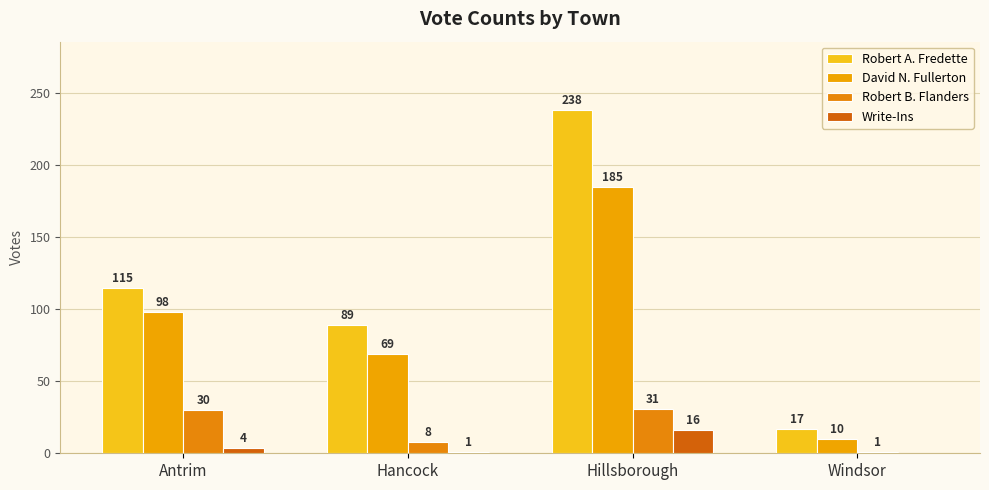

What is the difference between the maximum and minimum values in the Robert B. Flanders series?

30